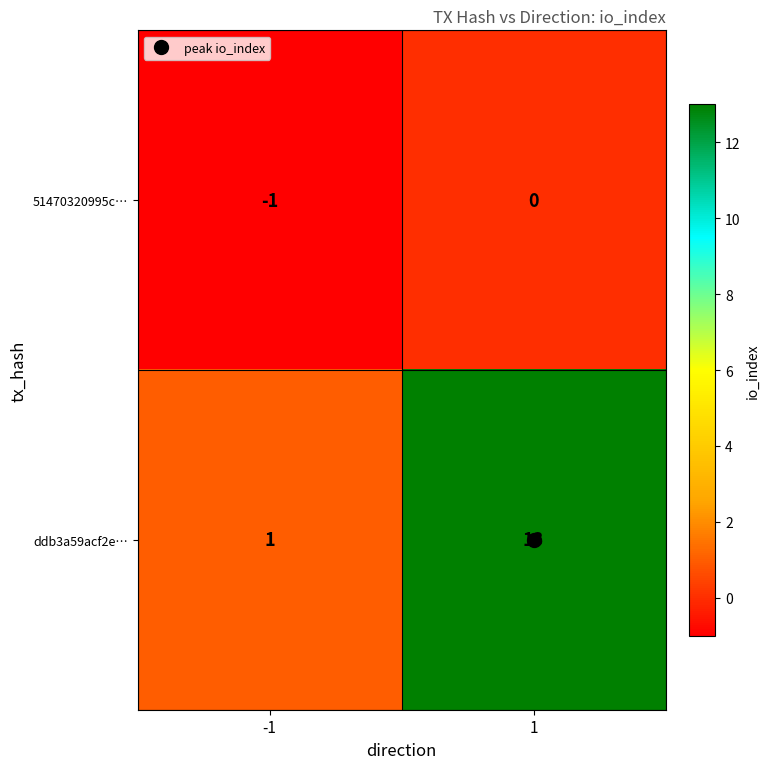

What is the difference between the maximum and minimum values in the ddb3a59acf2e… series?

12